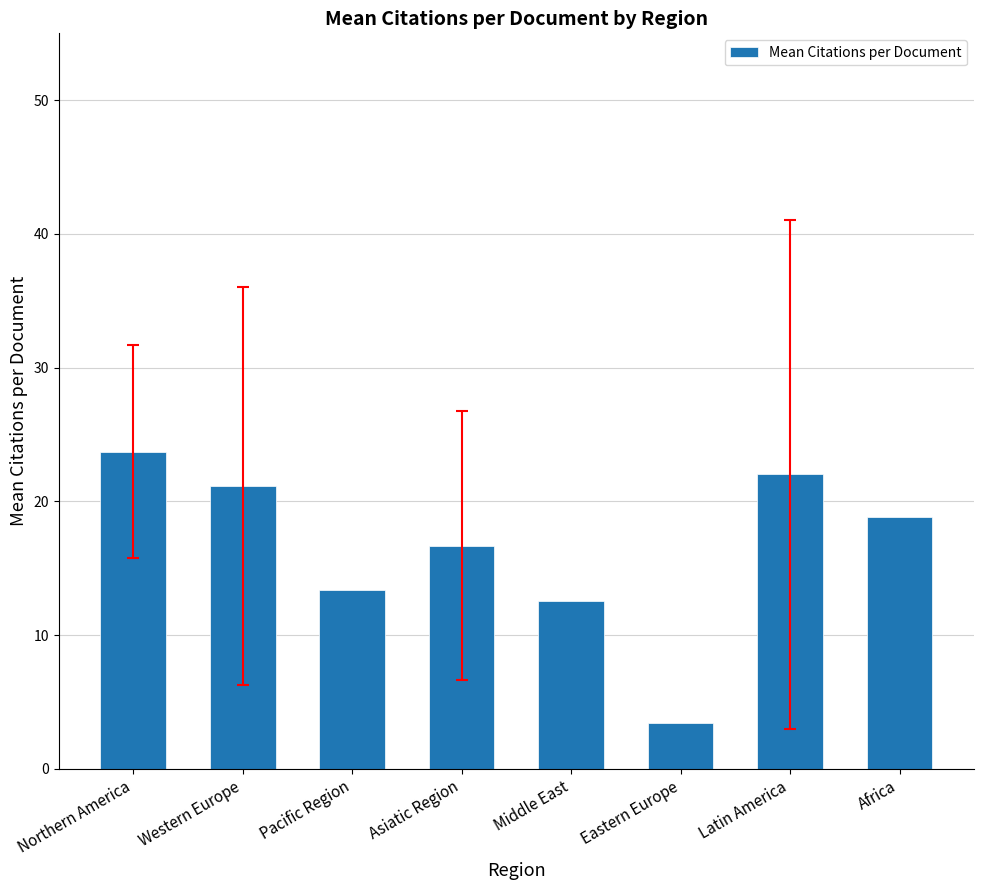

Between Asiatic Region and Pacific Region, which is larger?

Asiatic Region